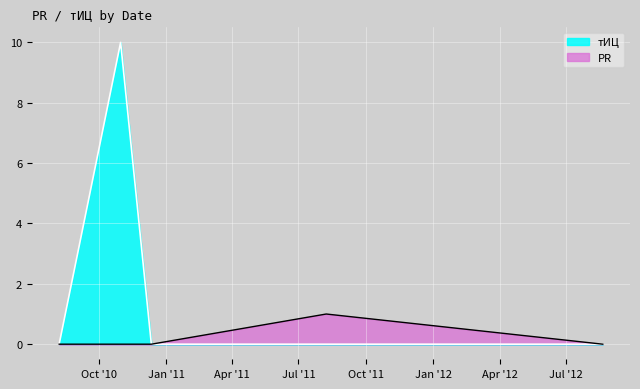

Which series has the largest total across all categories?

тИЦ